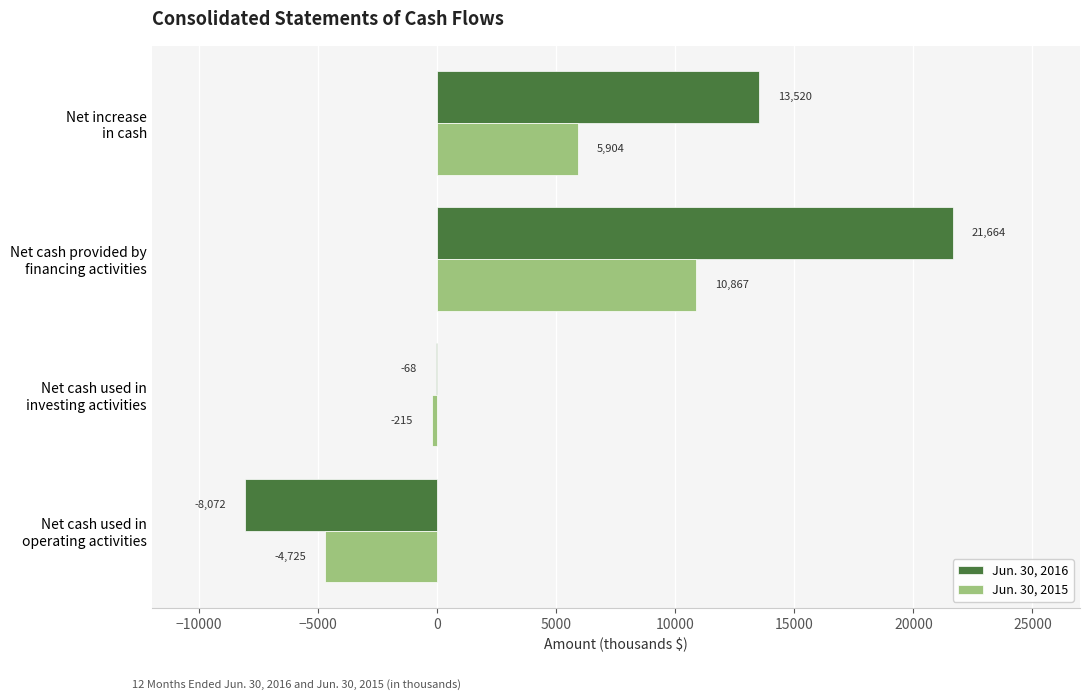

What is the greatest value displayed?

21664